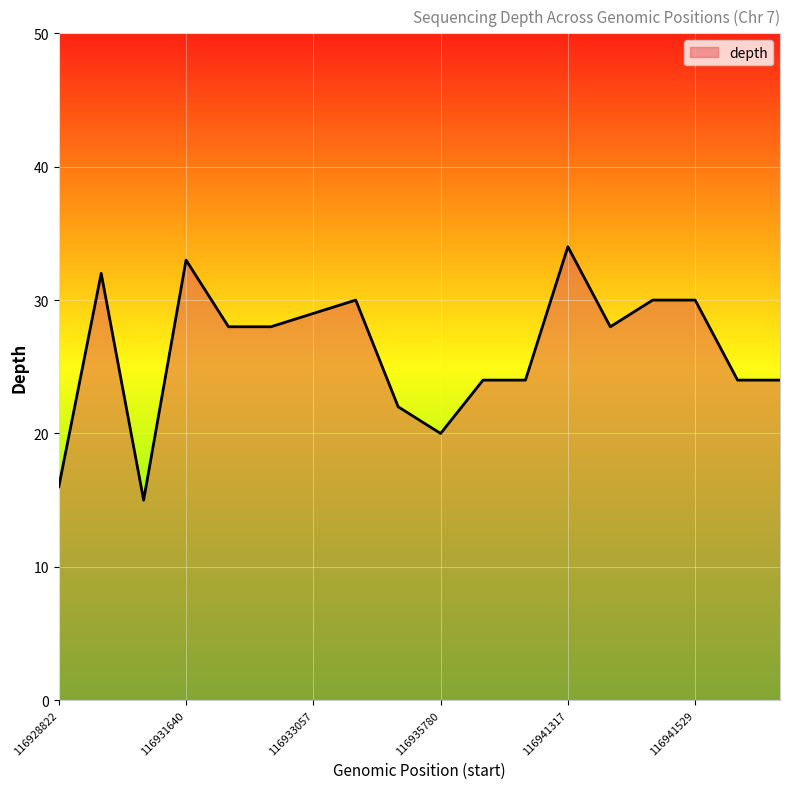

What is the difference between the maximum and minimum values?

19